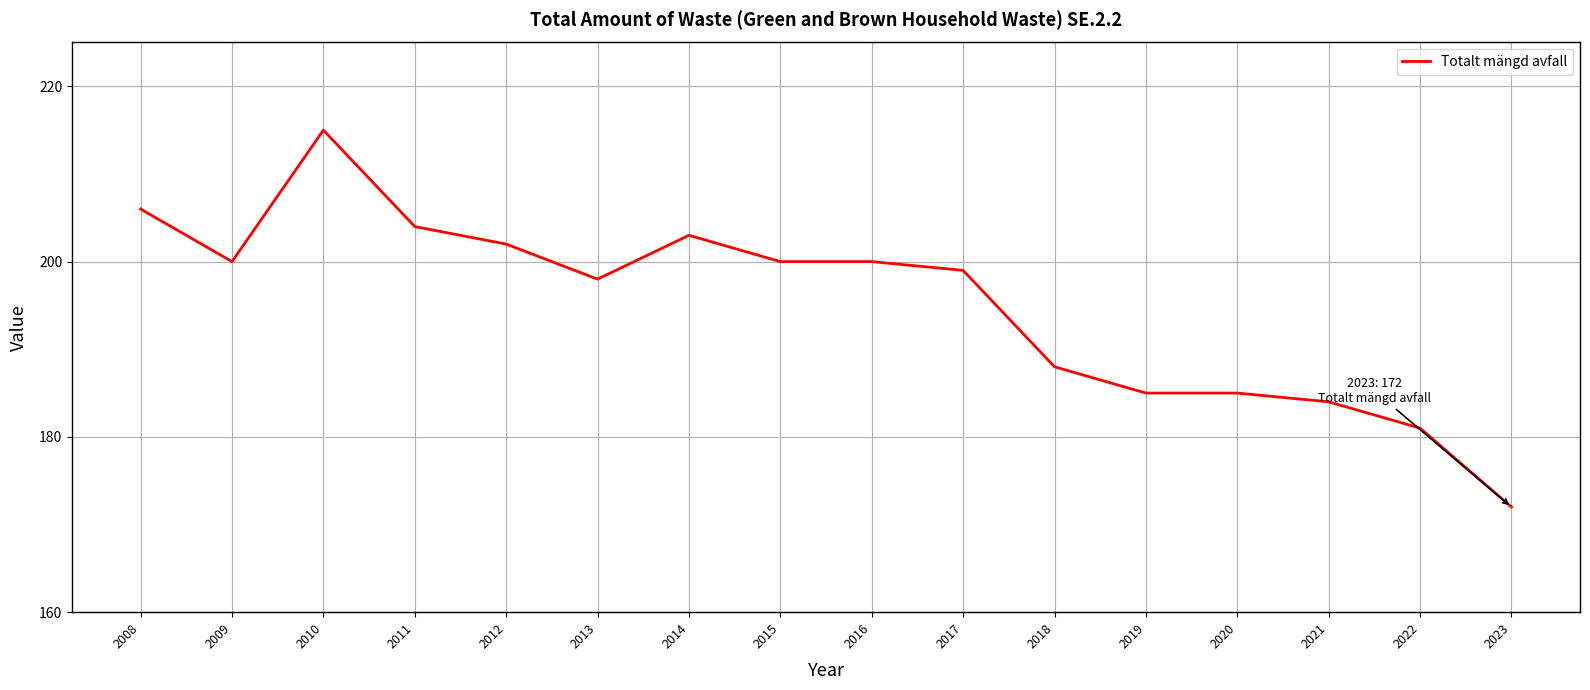

What is the greatest value displayed?

215